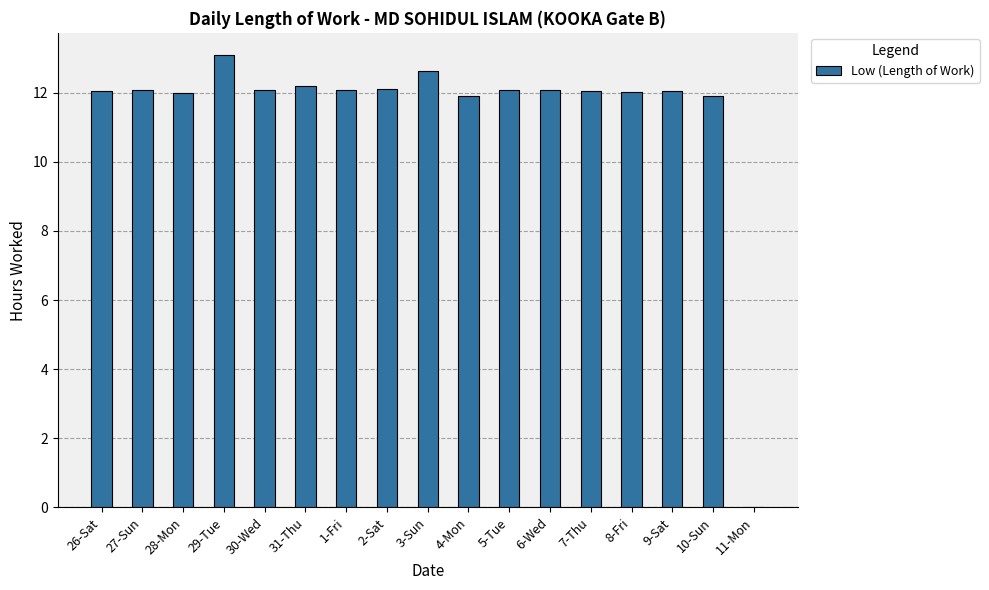

Read the value at 28-Mon.

12.0